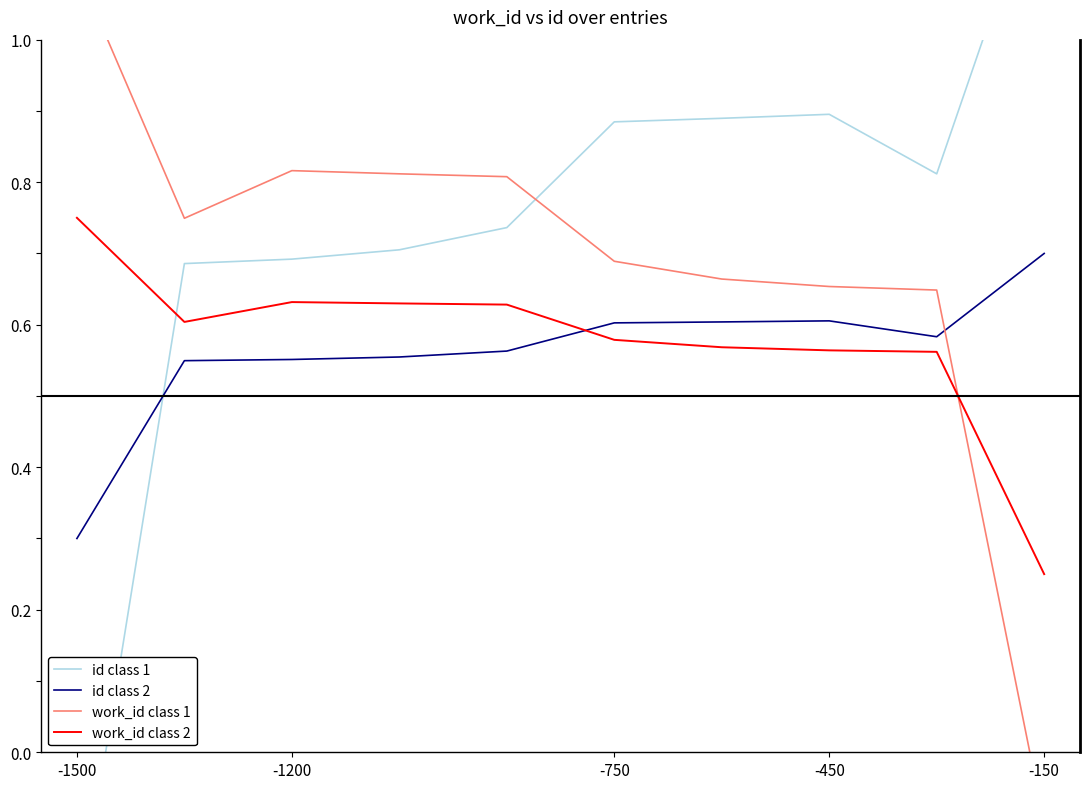

At which label is work_id class 2 closest to 0?

-150